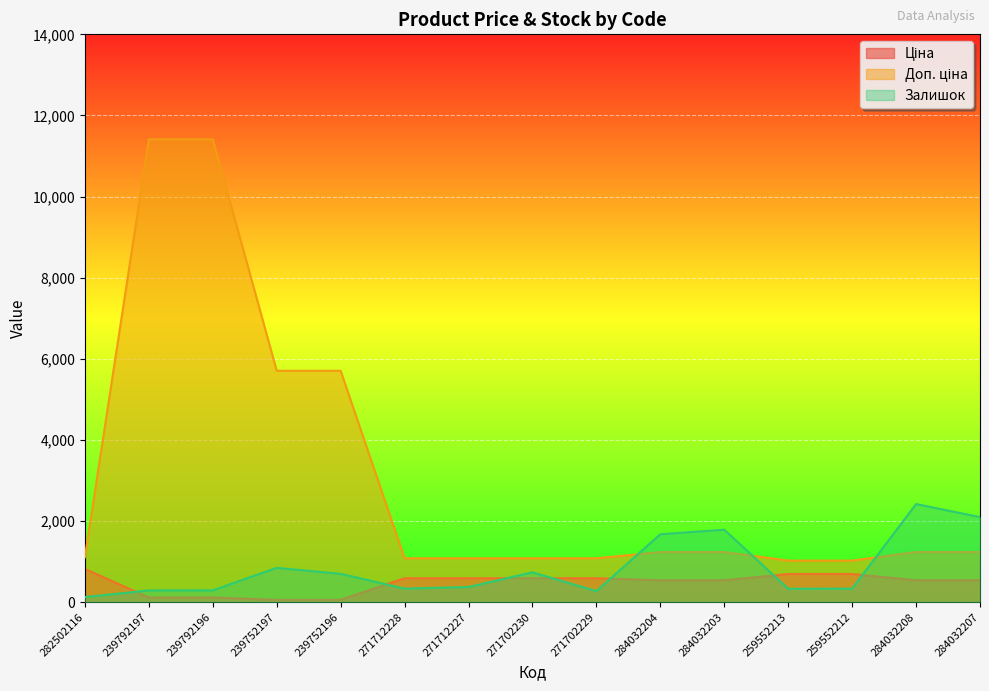

How many lines are shown in the chart?

3